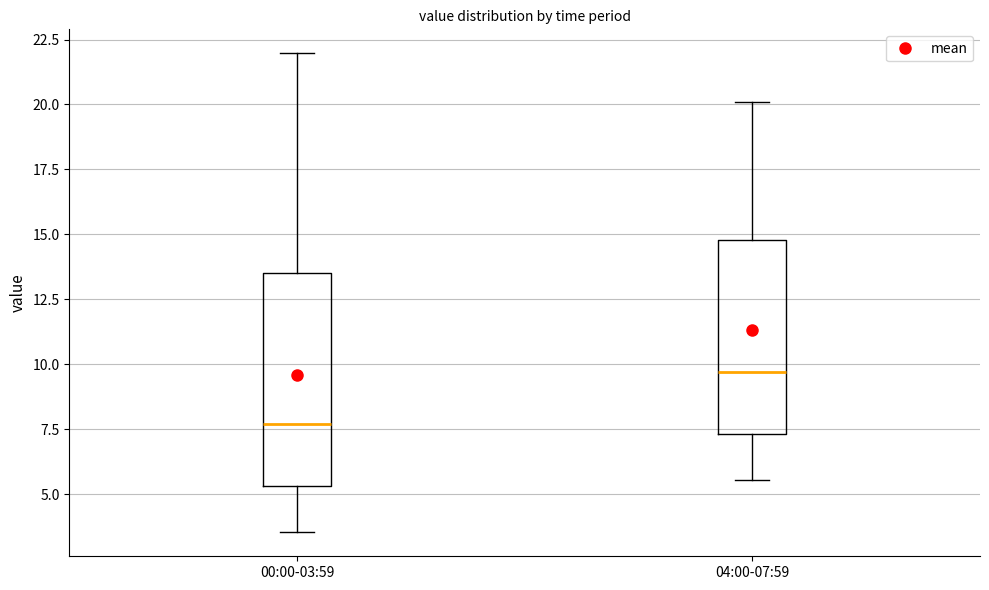

Which box has the lowest median line?

00:00-03:59